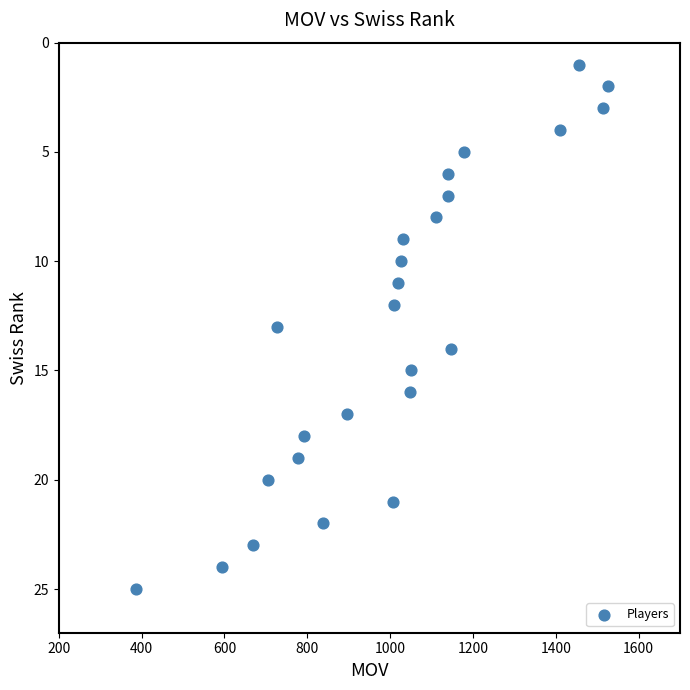

What is the range of X values (max minus min)?

1139